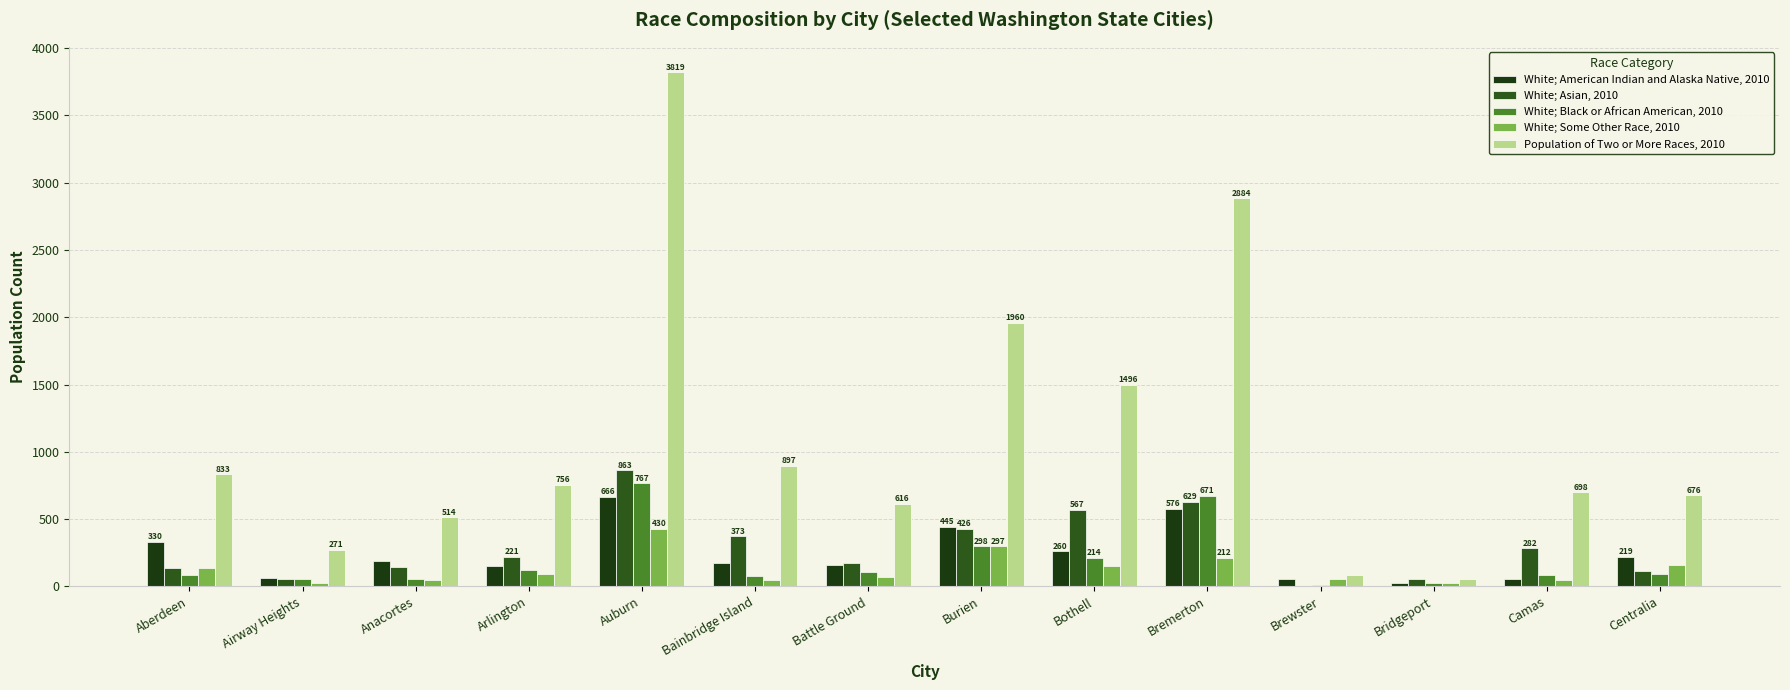

Does the chart contain stacked bars?

No